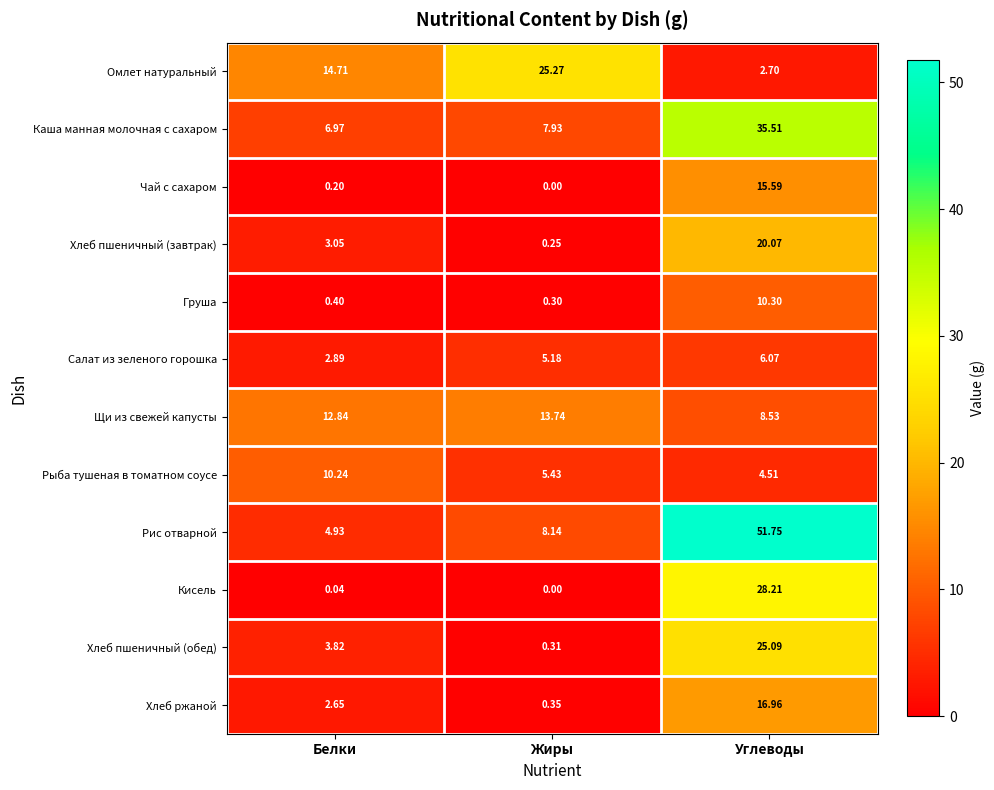

How many series are shown in this chart?

12